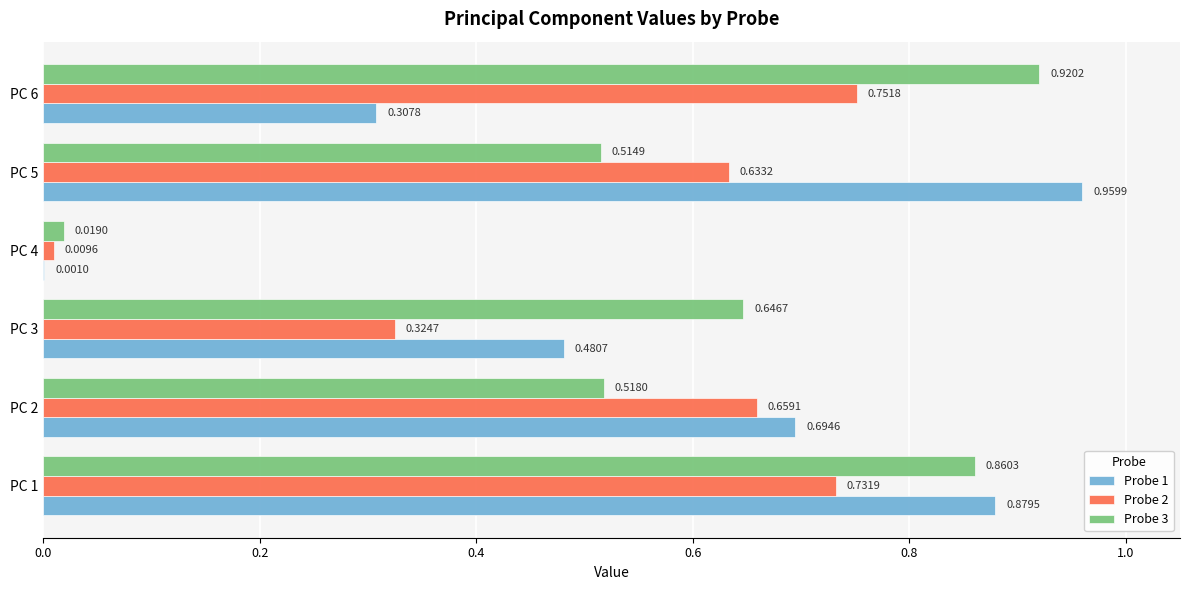

At which label does Probe 3 reach its peak?

PC 6